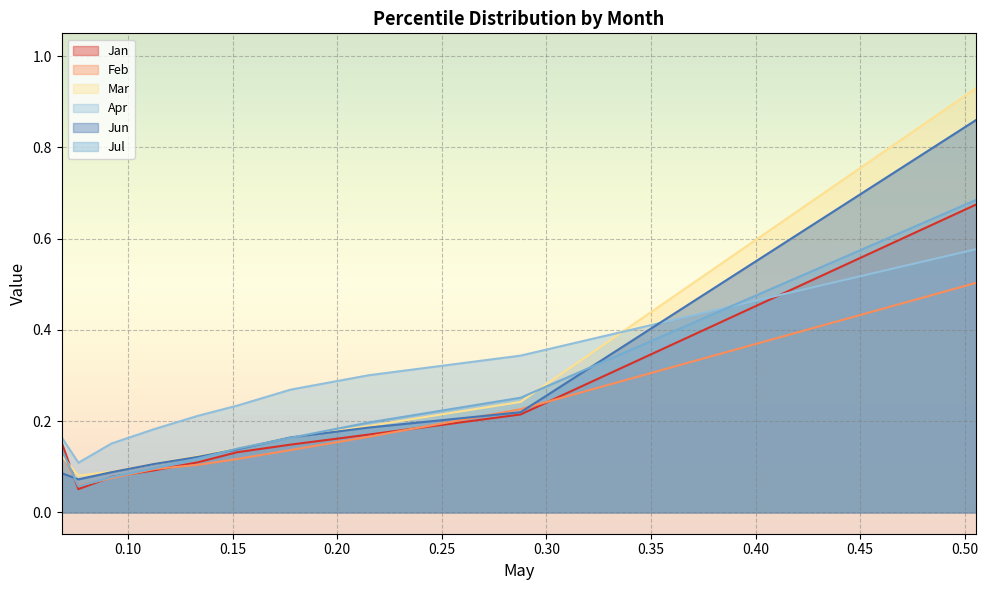

Which series has the largest total across all categories?

Apr